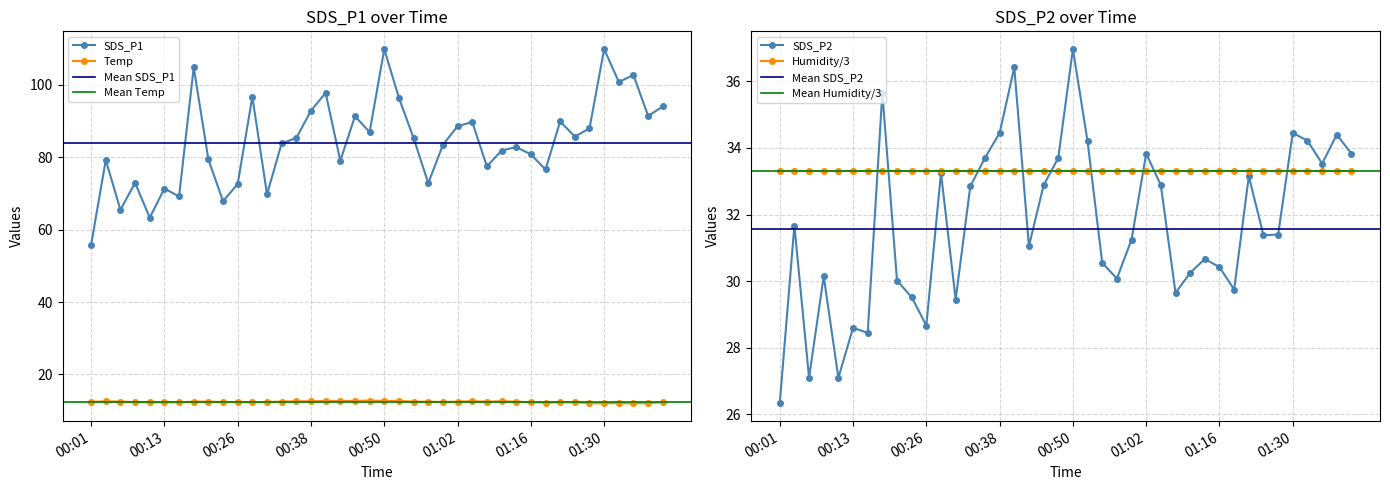

At which category does SDS_P2 reach its first local valley?

00:06